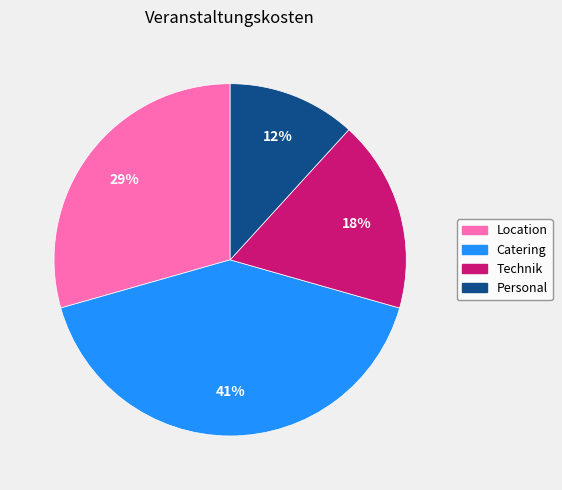

Combined, do Catering and Personal account for over 50%?

Yes